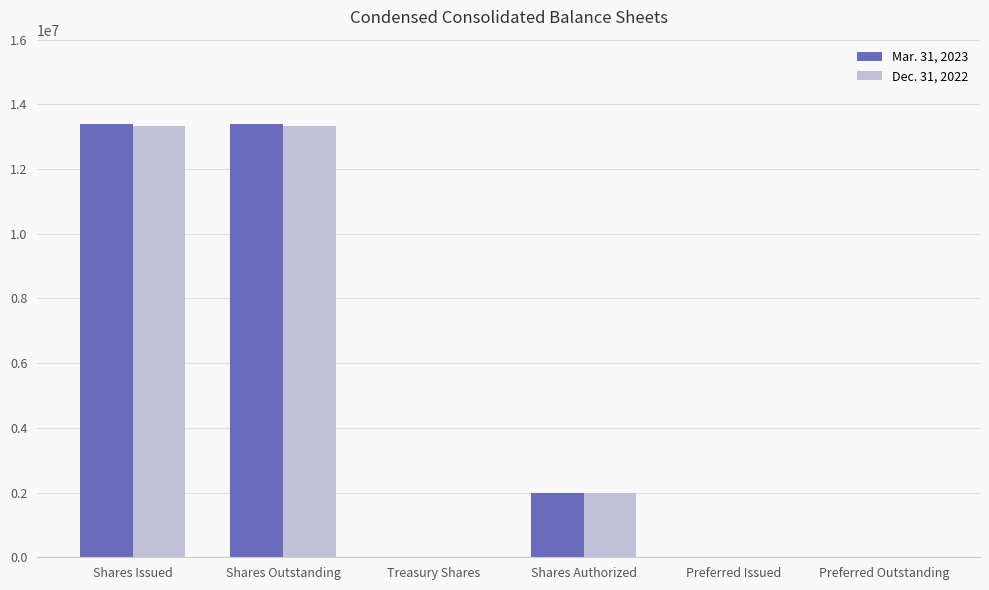

What are all the series names shown in the legend?

Mar. 31, 2023, Dec. 31, 2022